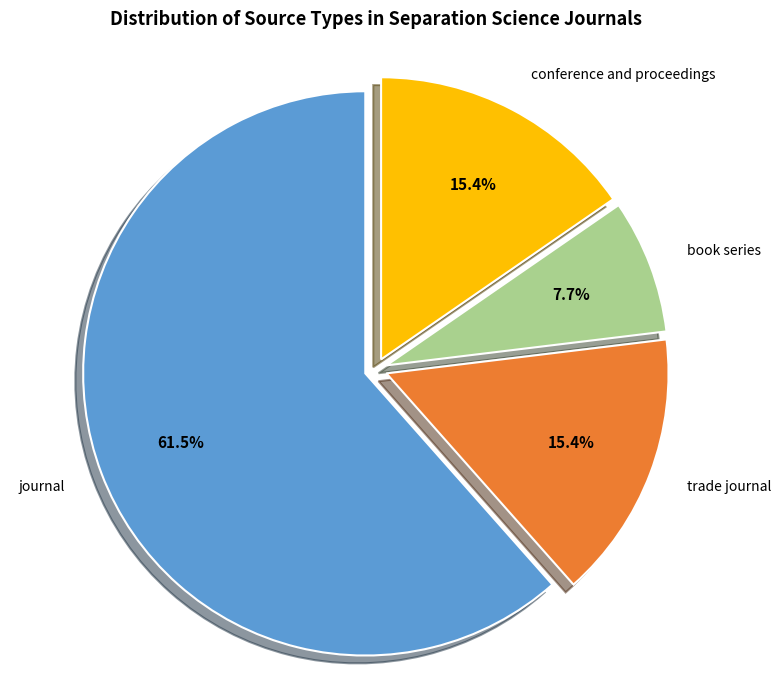

Is it true that book series is 8% of the pie?

True